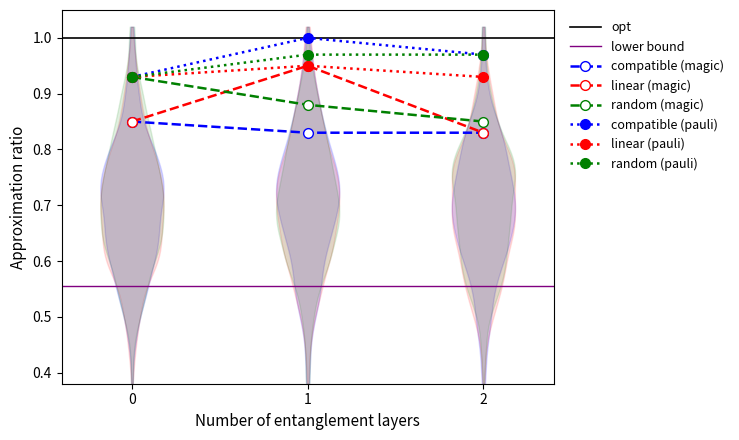

What is the highest value of the linear (magic) series?

0.9